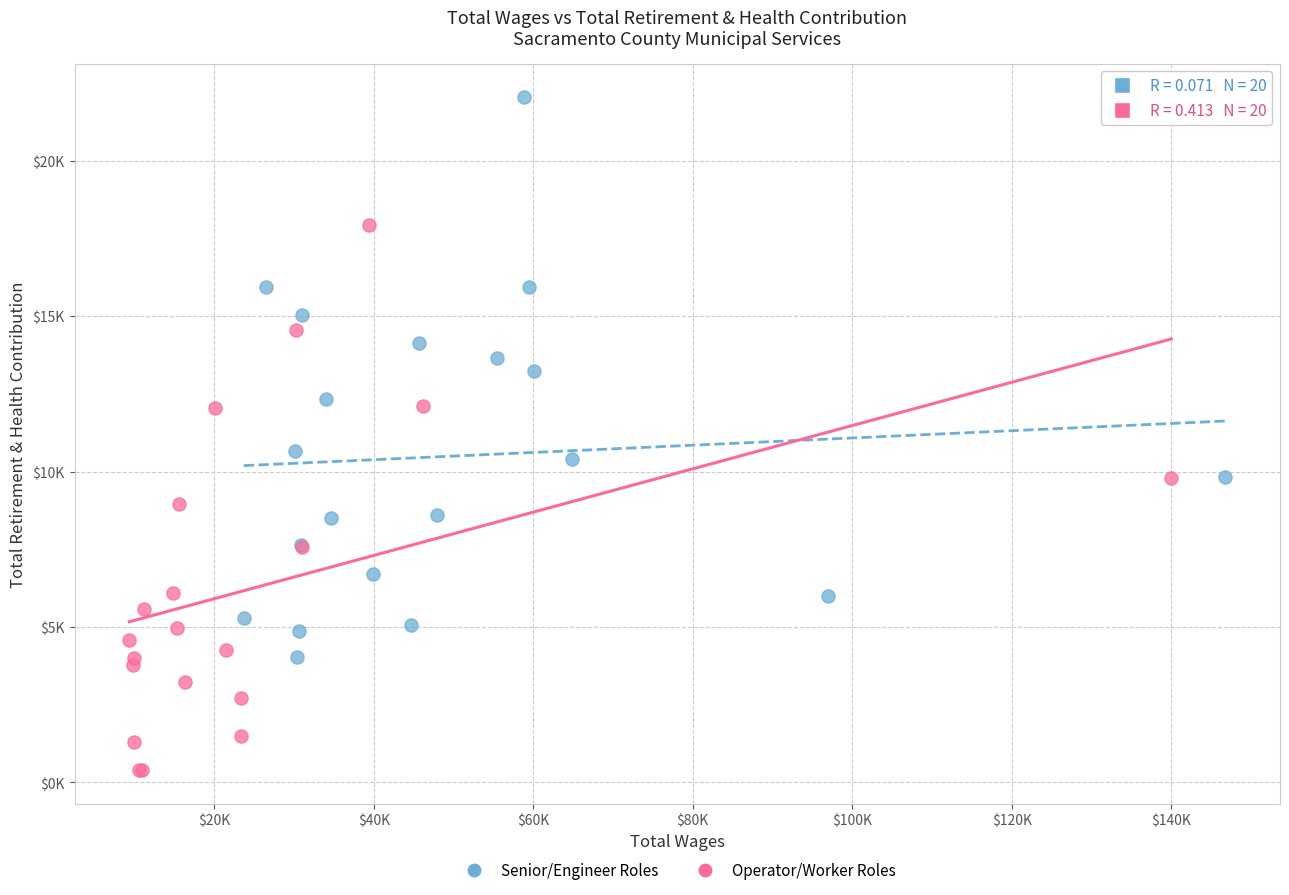

Which series contains the lowest Y value?

Operator/Worker Roles